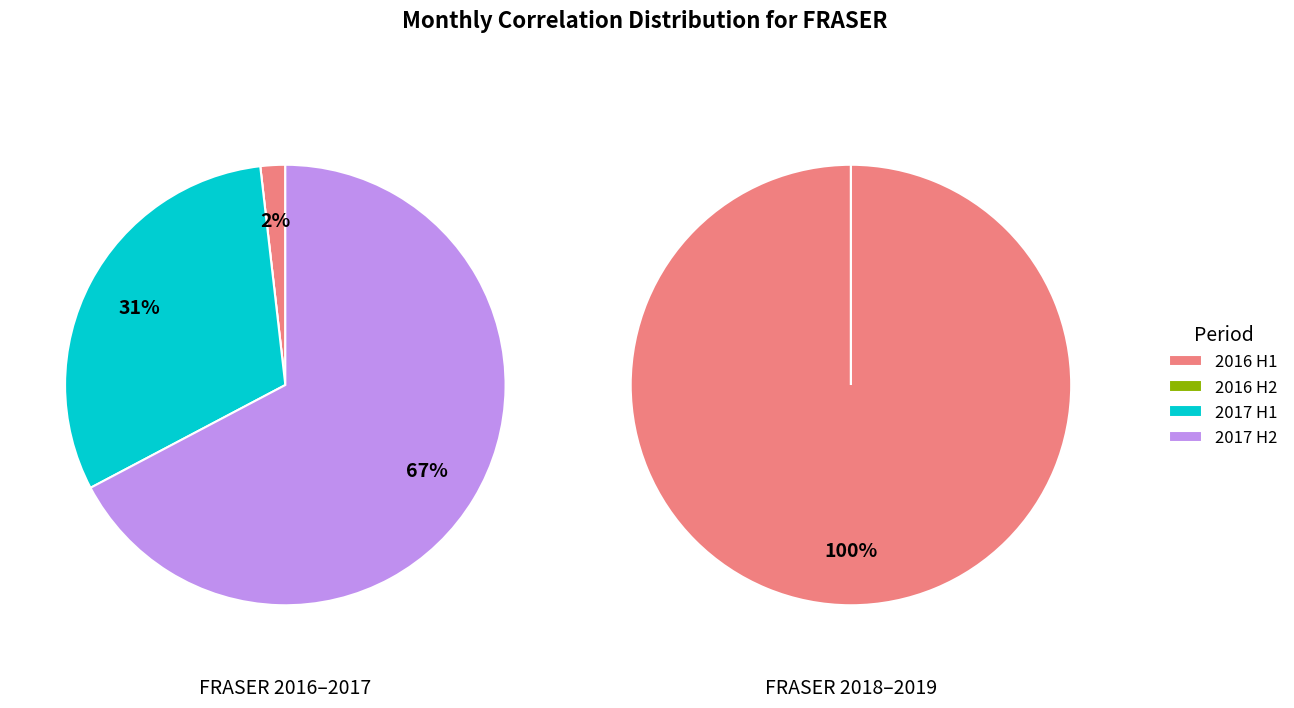

True or false: 0 accounts for 12% of the total.

False